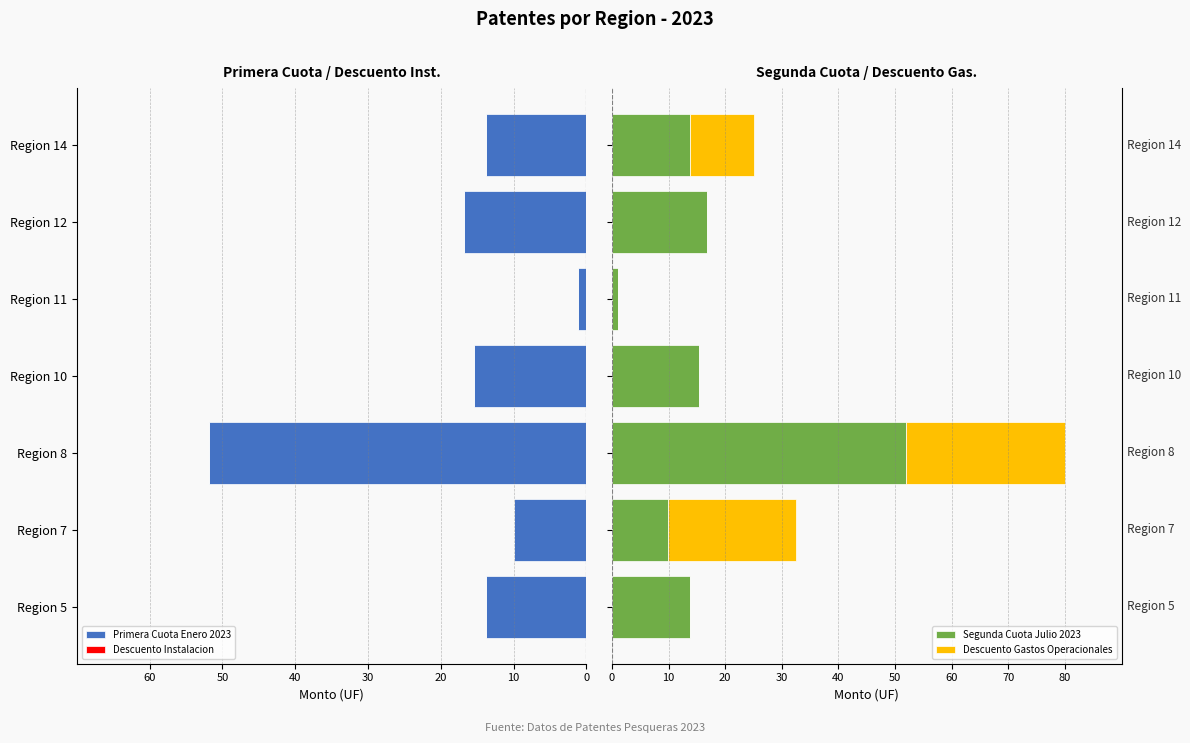

What is the sum of all Segunda Cuota Julio 2023 values?

122.8